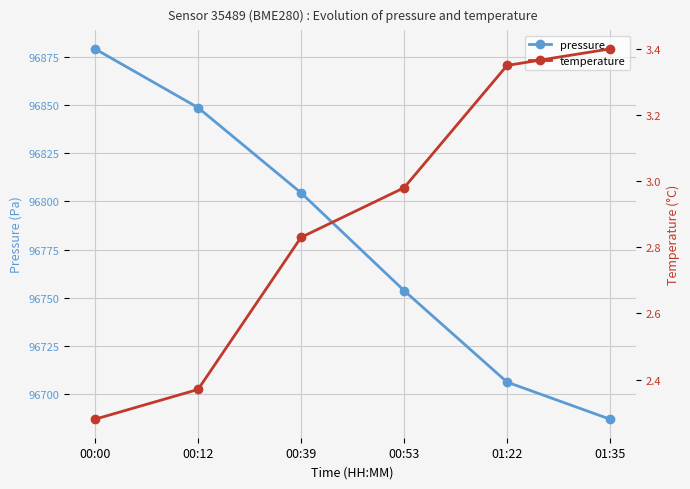

Reading right to left, list all the values displayed in this chart.

pressure: 96687.1	96706.3	96753.7	96804.4	96848.5	96879.0
temperature: 3.4	3.4	3.0	2.8	2.4	2.3